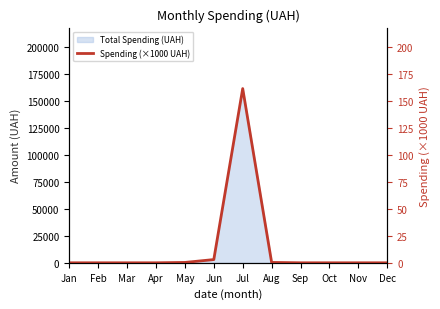

What is the sum of all values?

165.0